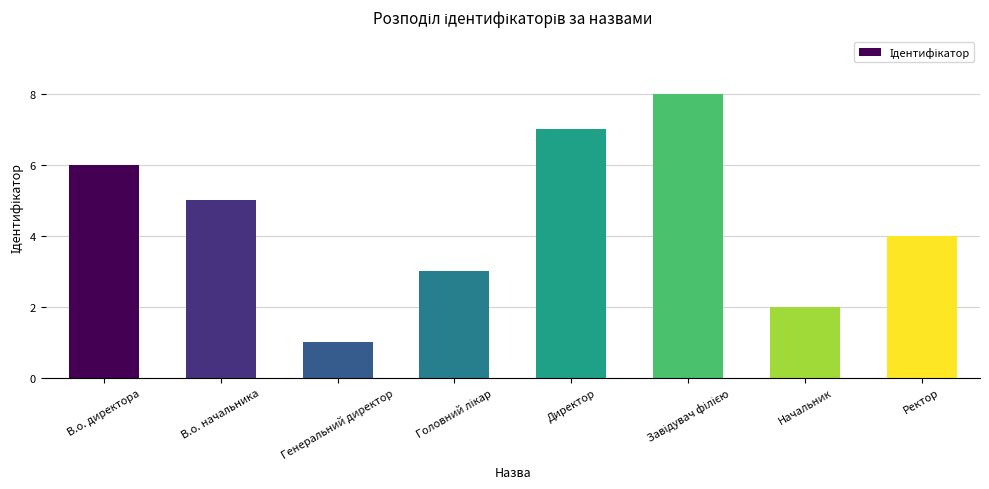

Are the bars grouped side by side (vs. stacked)?

No